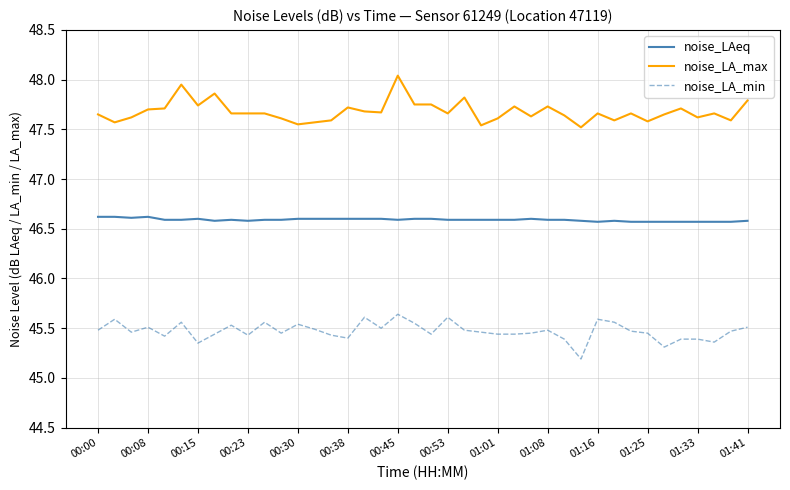

What is the sum of all noise_LAeq values?

1863.6